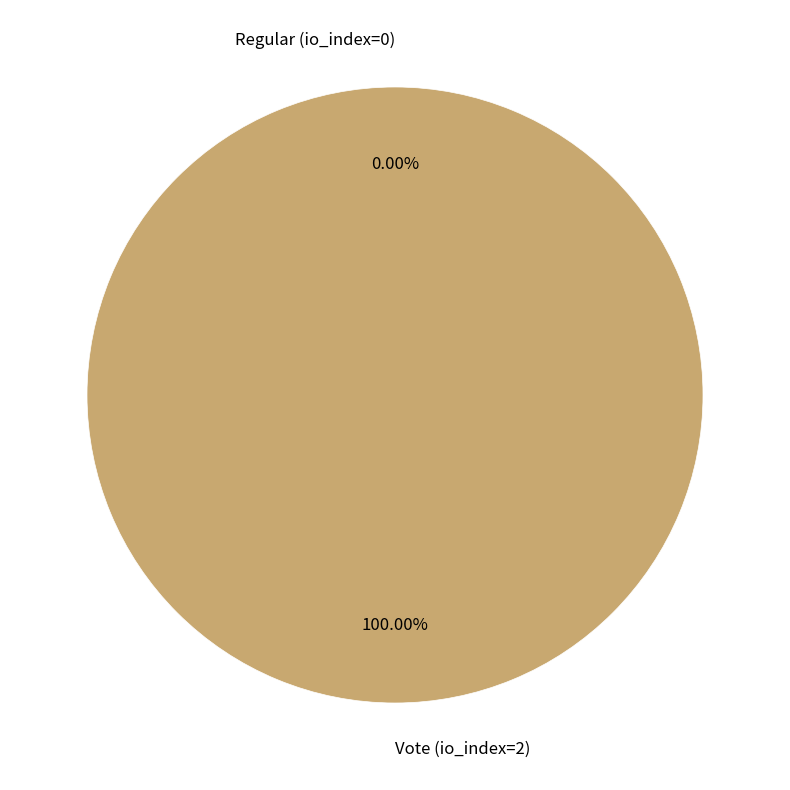

Do Vote (io_index=2) and Regular (io_index=0) together represent more than half of the pie?

Yes